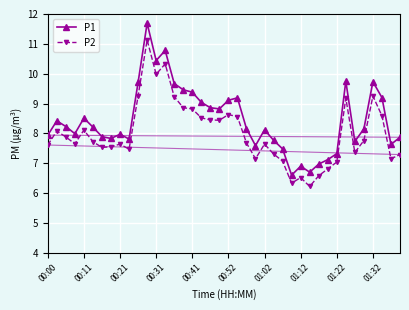

Which series has the largest total across all categories?

P1